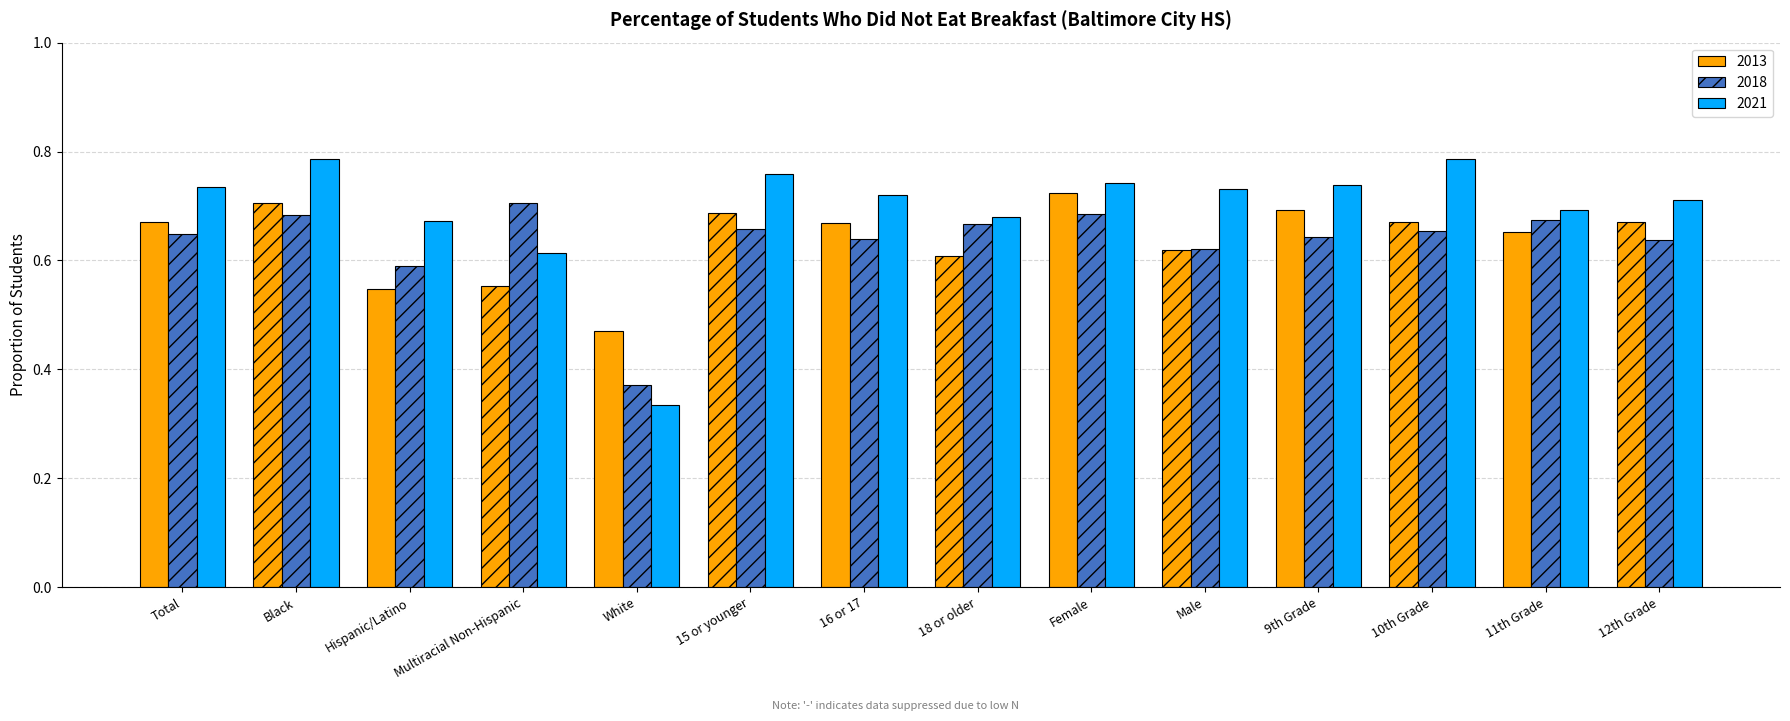

Which category has the lowest value in the 2018 series?

White